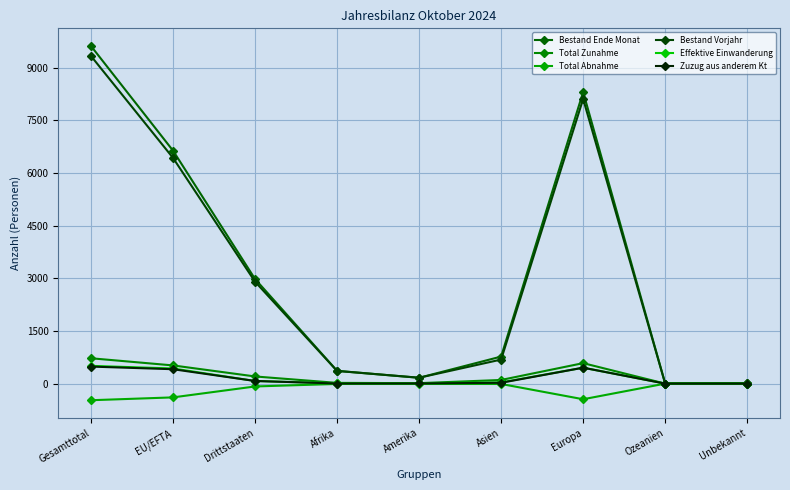

What are all the series names shown in the legend?

Bestand Ende Monat, Total Zunahme, Total Abnahme, Bestand Vorjahr, Effektive Einwanderung, Zuzug aus anderem Kt